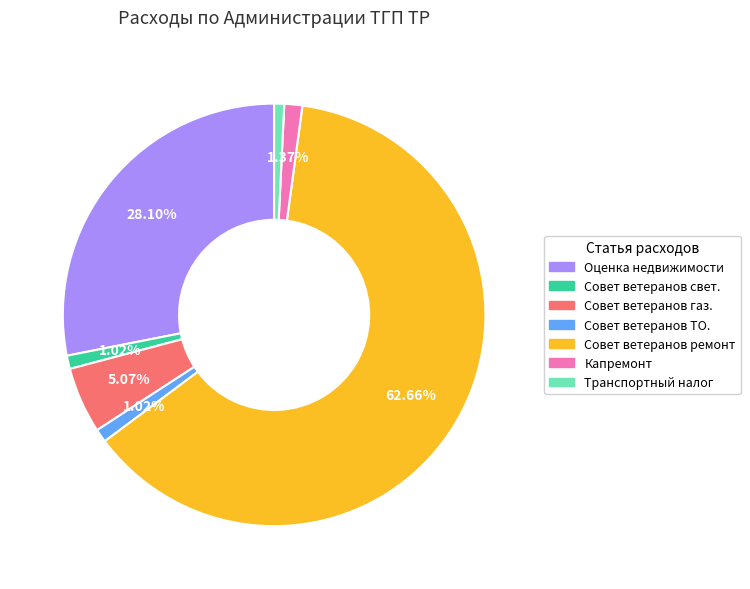

Count the number of slices in the pie.

7